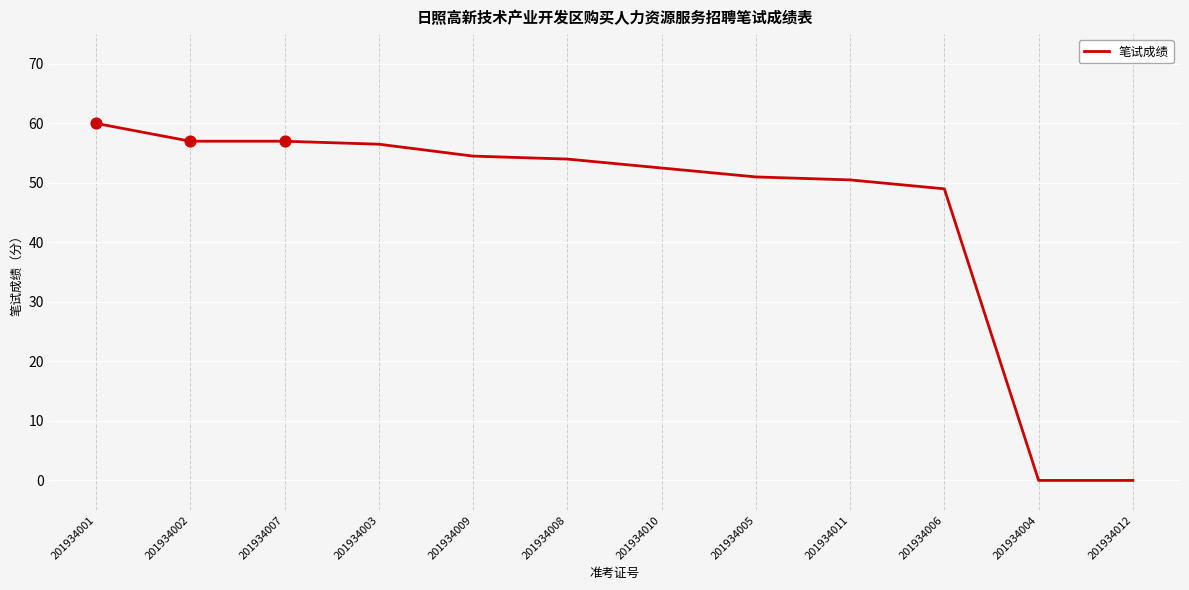

What is the change in value from 201934002 to 201934012?

-57.0